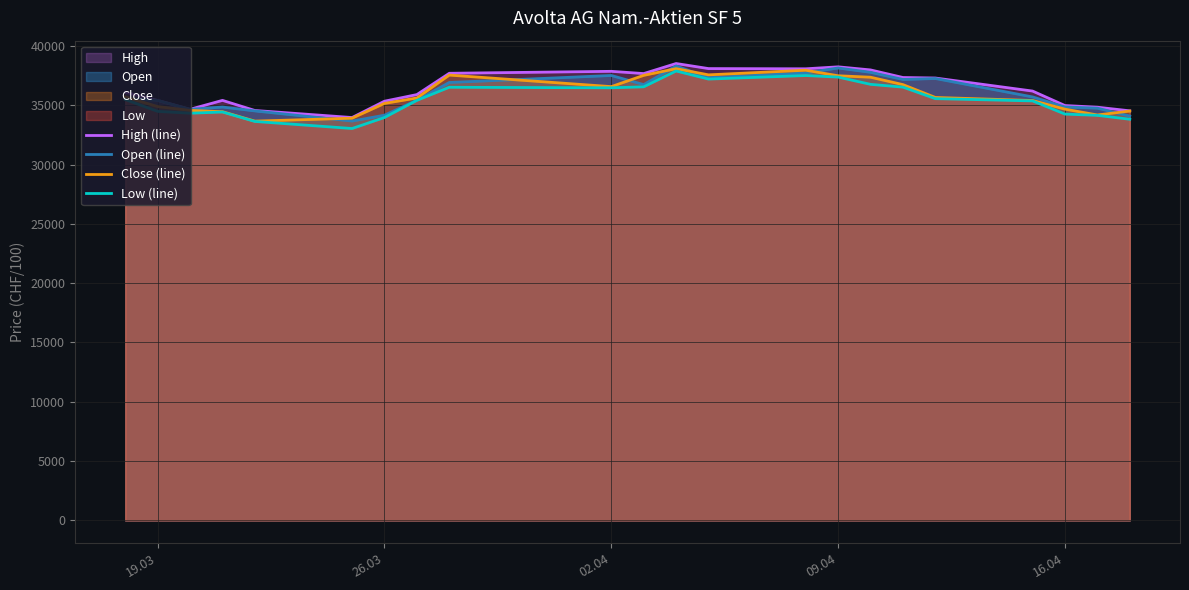

What is the sum of all Close (line) values?

789051